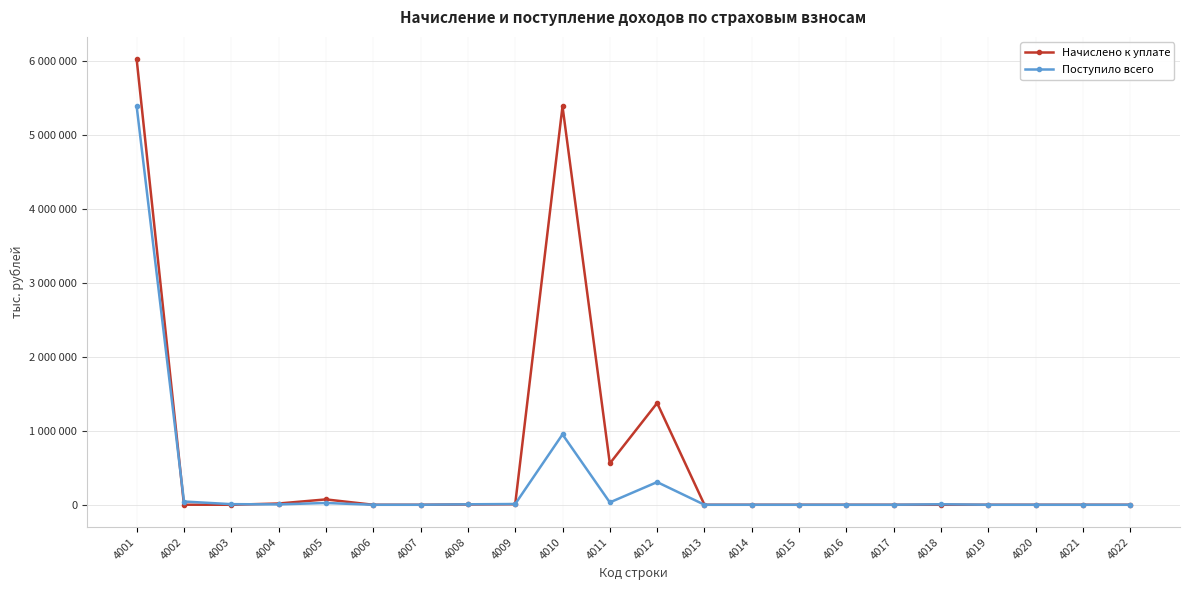

Which has a higher value, 4008 or 4006?

4008